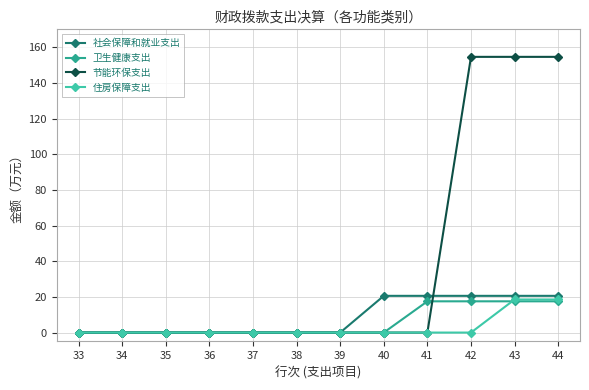

The value of 社会保障和就业支出 at 40 is 35.5. True or false?

False